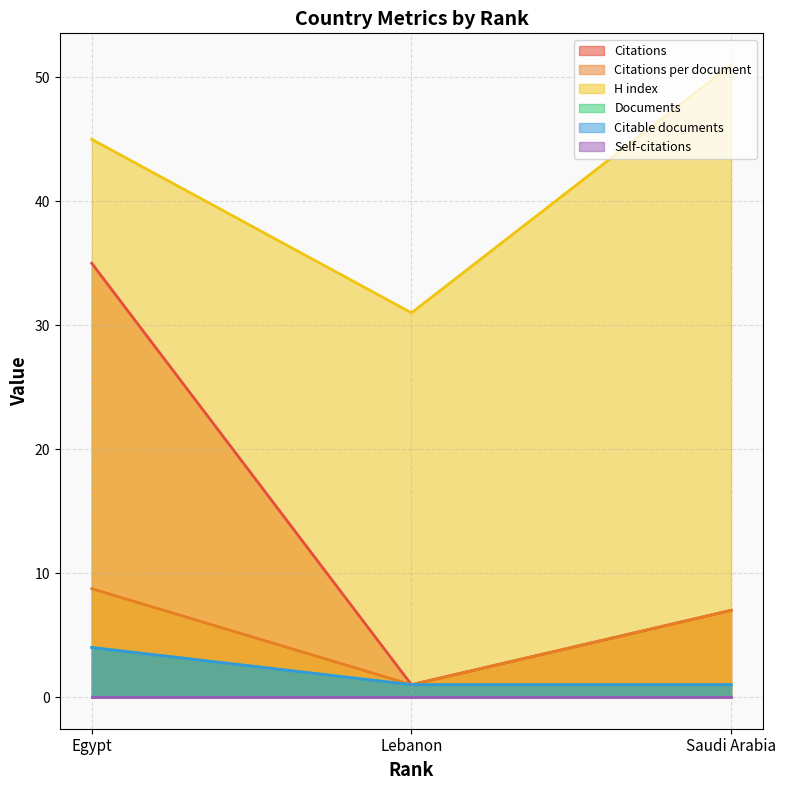

Where is Citations nearest to the value 18?

Saudi Arabia